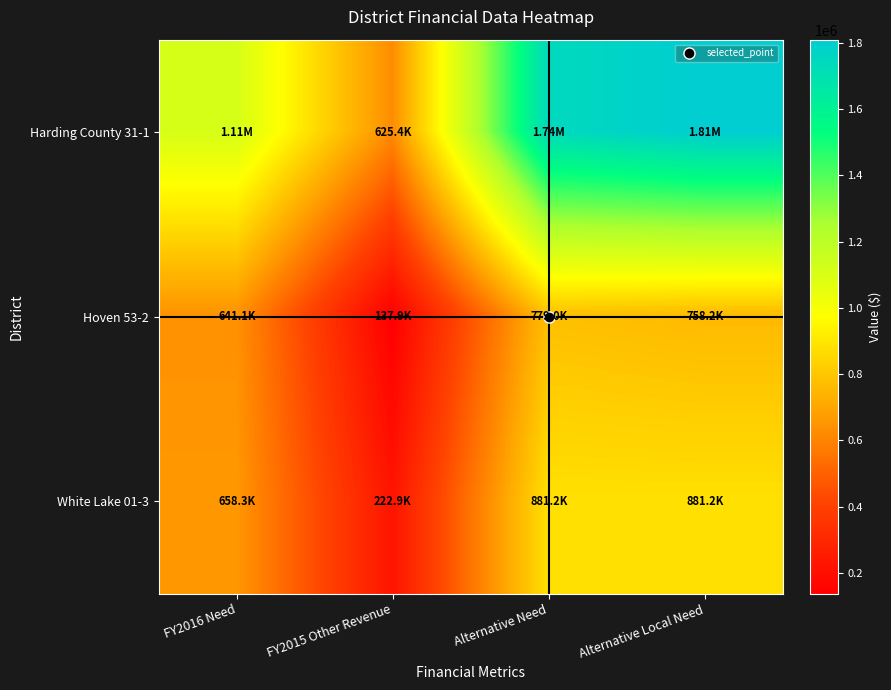

Between FY2016 Need and FY2015 Other Revenue, which series saw the biggest shift?

Hoven 53-2